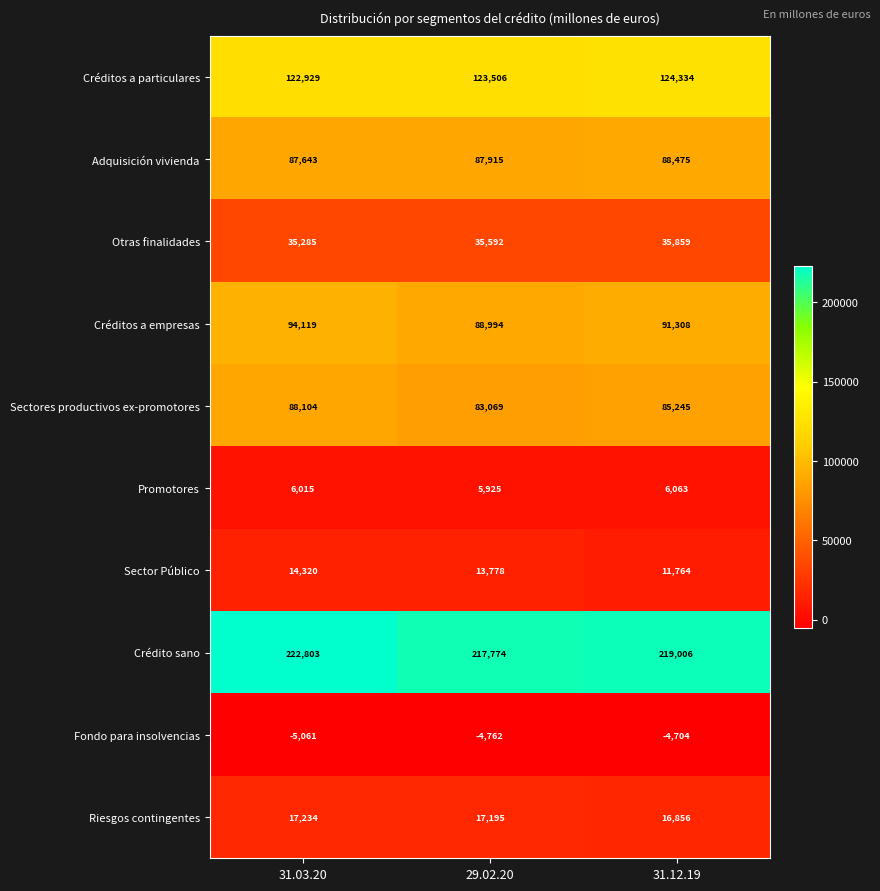

How many Sectores productivos ex-promotores values are between 83069 and 88104?

3